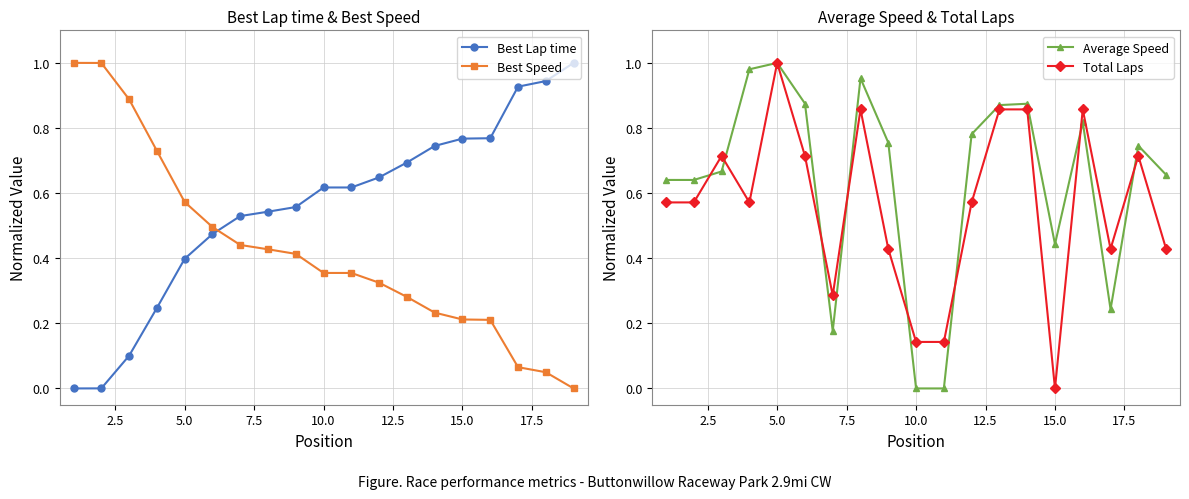

What is the maximum value for Best Lap time?

1.0